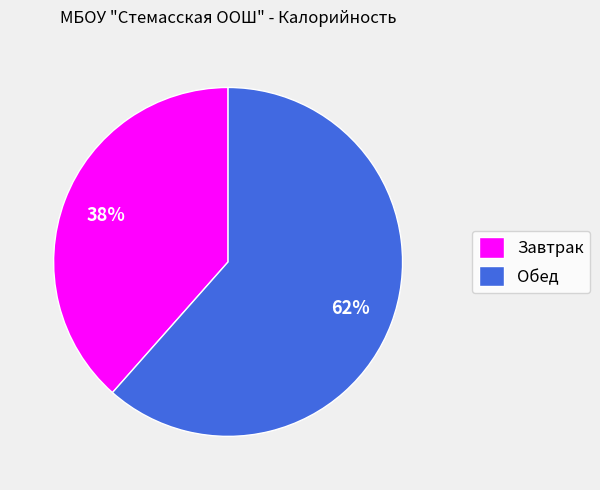

Does Обед represent more than half of the total?

Yes